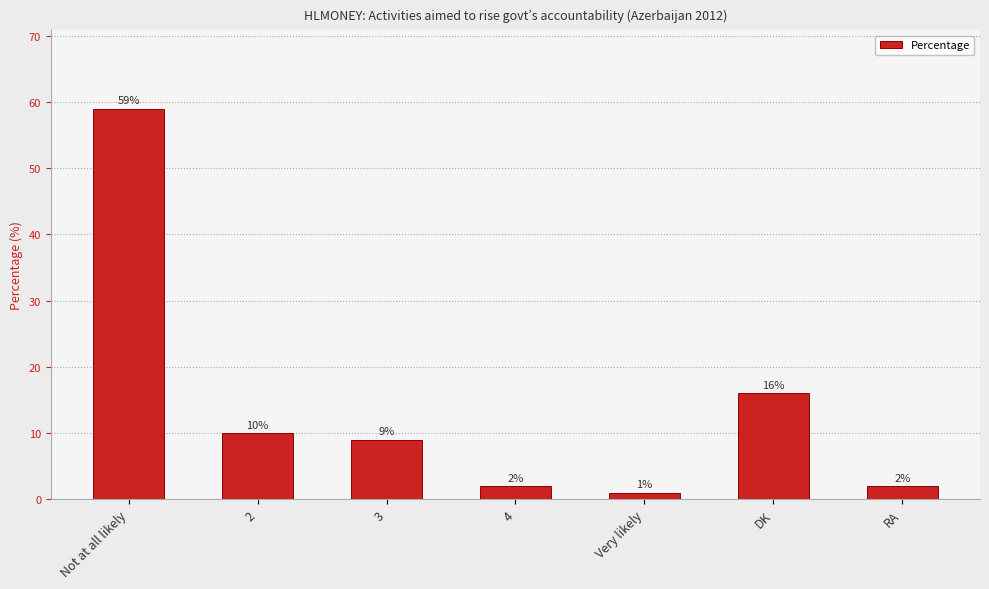

True or false: the data shows 15 at 2.

False